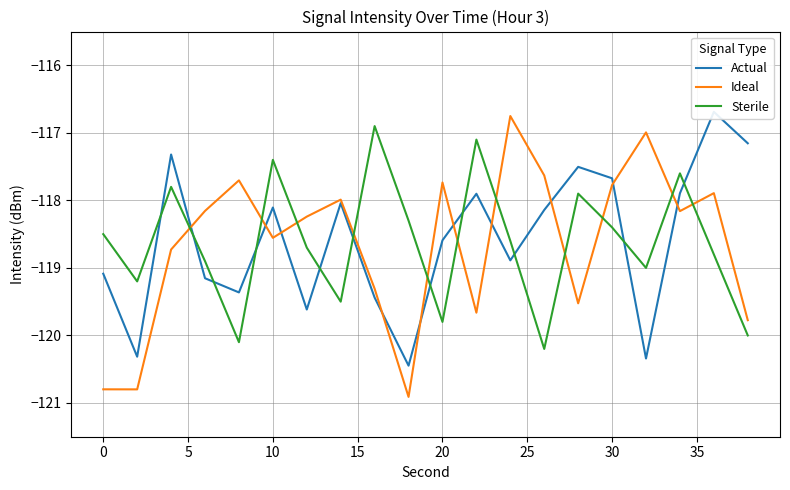

What is the average value of the Ideal series?

-118.7